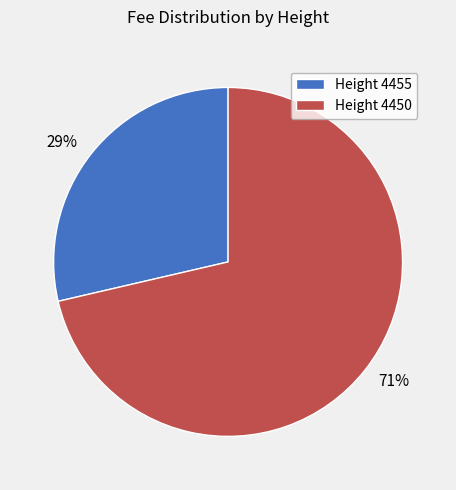

Does any single category account for the majority?

Yes